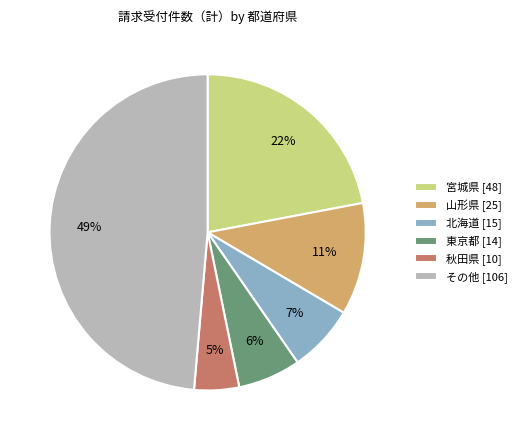

To the nearest percent, what is the difference between the largest and smallest slice percentages?

44%